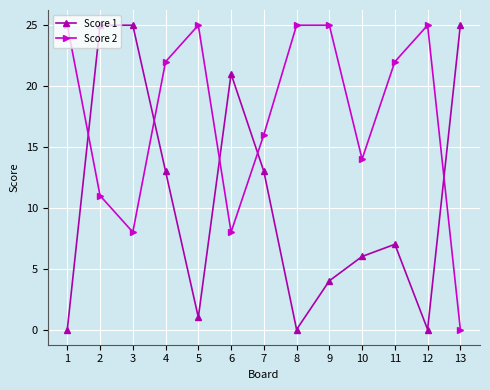

Reading left to right, transcribe all the data shown in this chart.

Score 1: 0	25	25	13	1	21	13	0	4	6	7	0	25
Score 2: 25	11	8	22	25	8	16	25	25	14	22	25	0